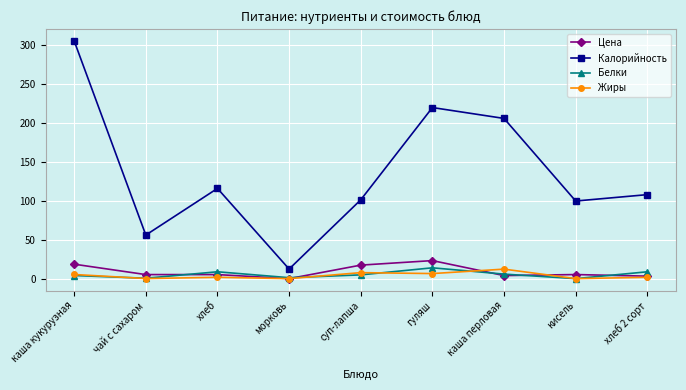

Between каша перловая and хлеб 2 сорт, which series saw the biggest shift?

Калорийность